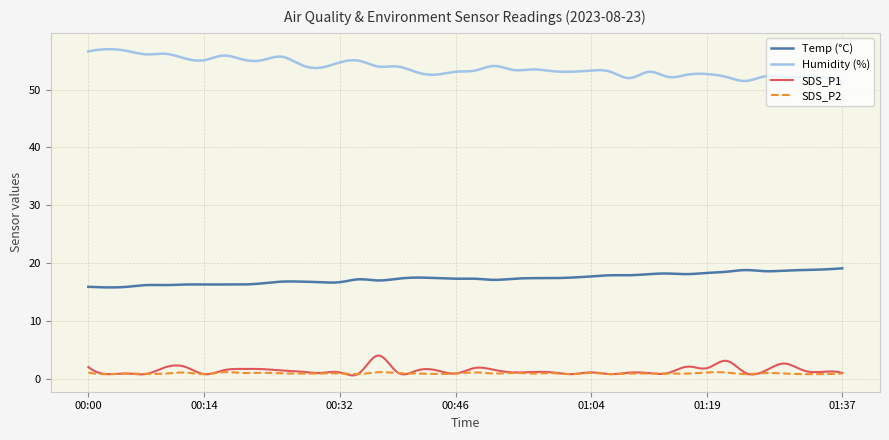

True or false: Temp (°C) and SDS_P1 cross at least once.

False